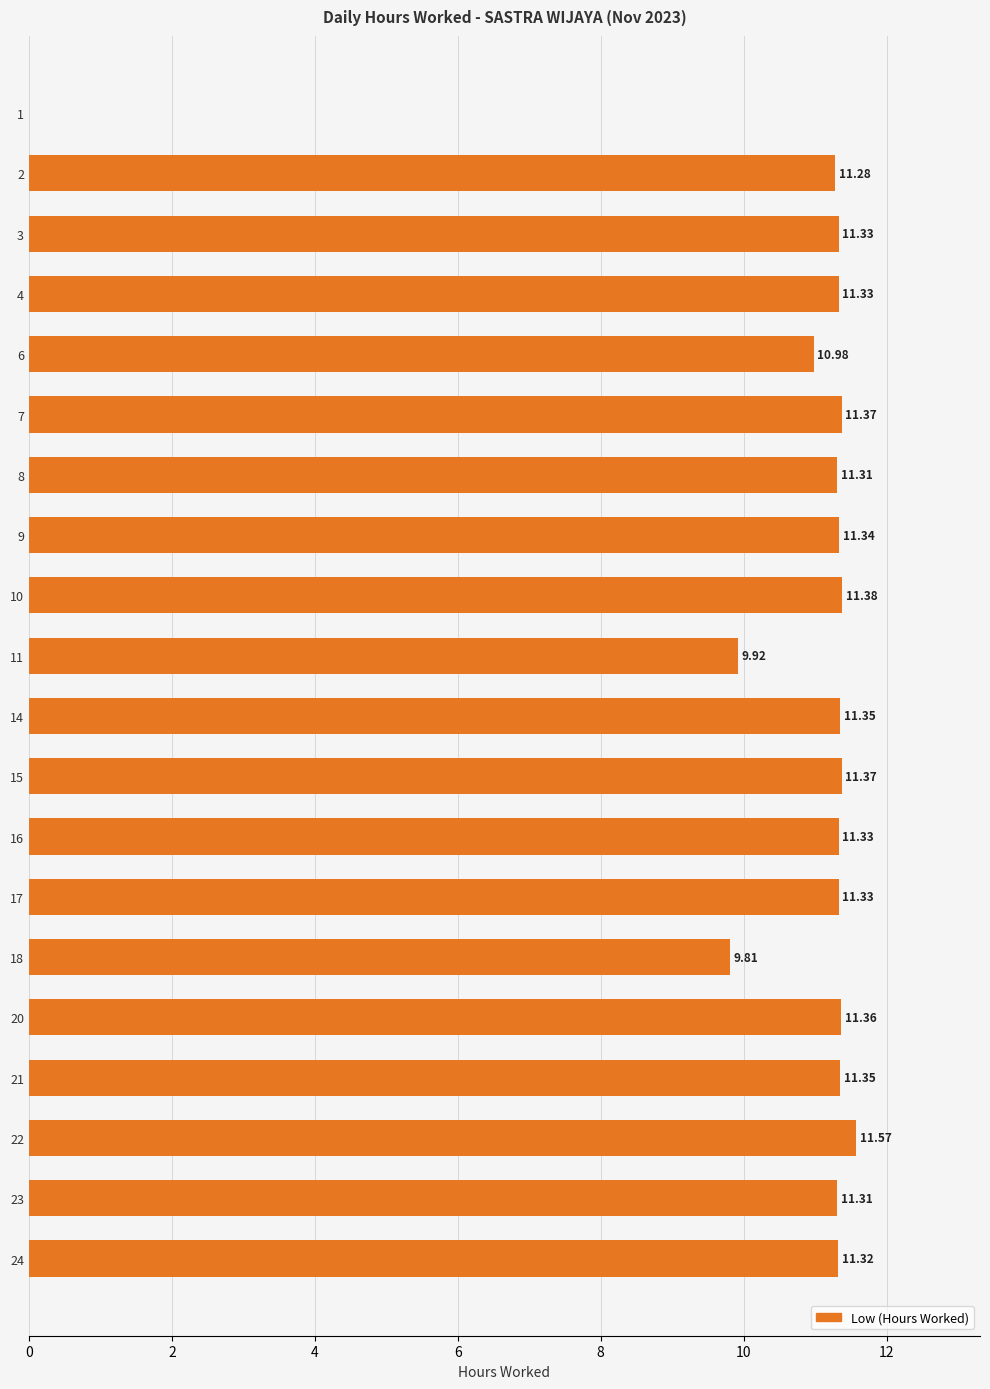

What is the sum of all values?

212.3